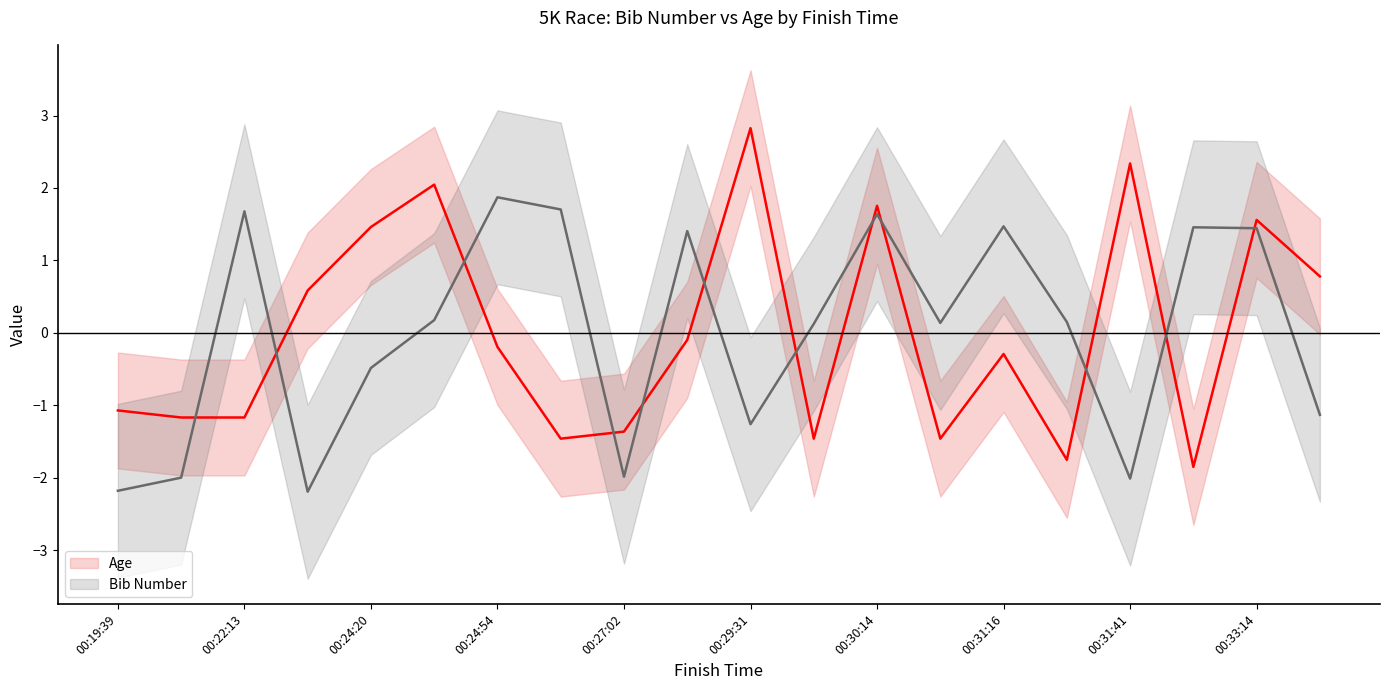

At how many categories does at least one series exceed 0?

17